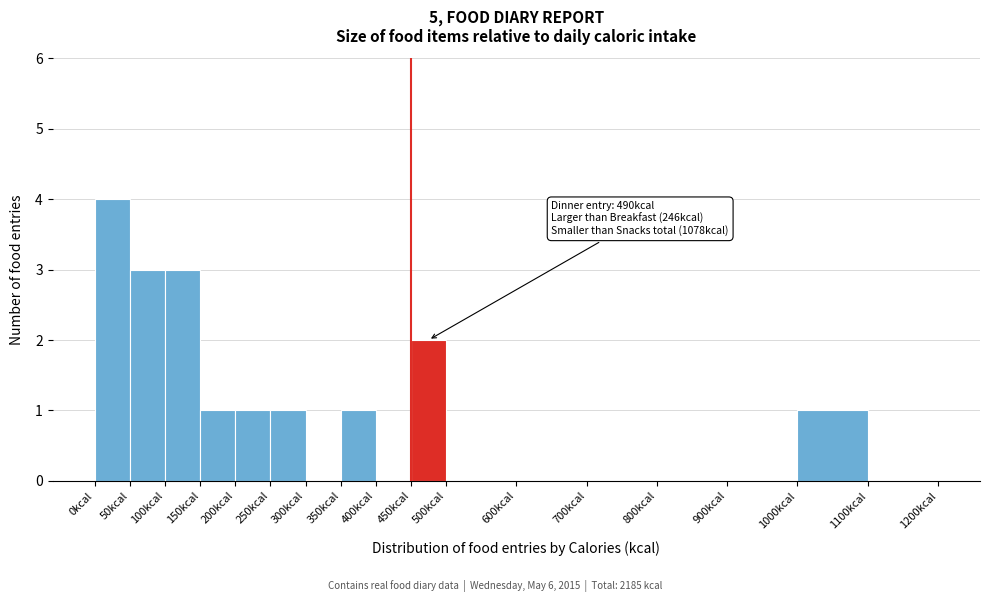

Which range on the x-axis has the tallest bar?

0 to 50